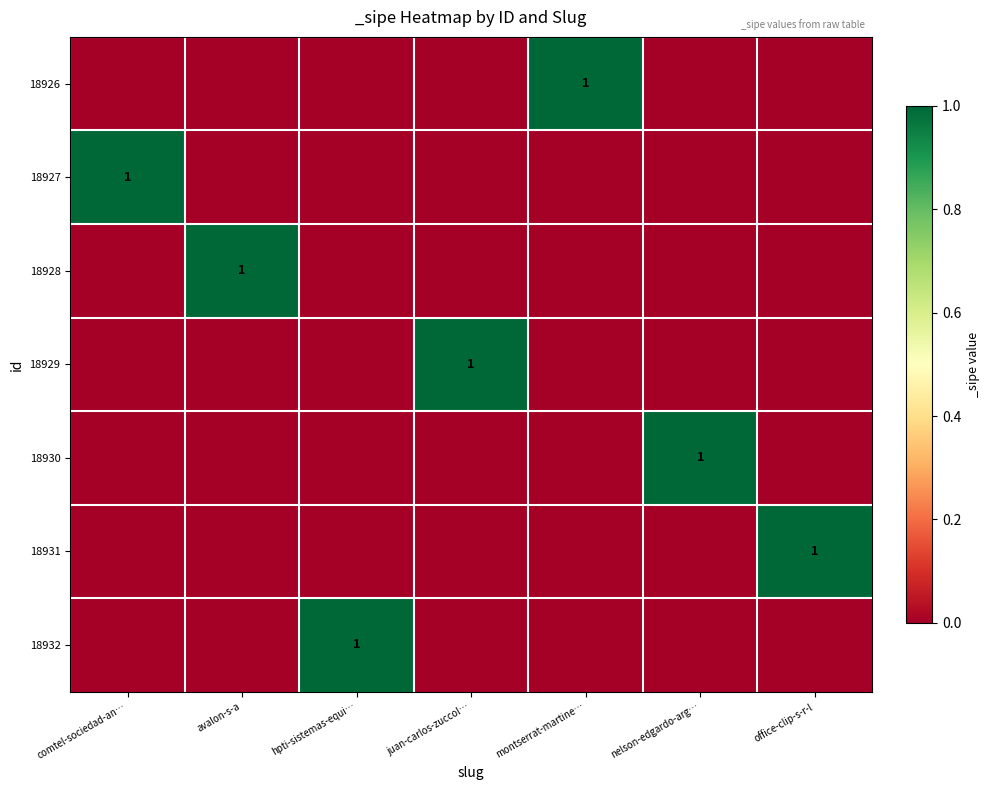

Is it true that 18931 equals 0 at comtel-sociedad-an…?

True